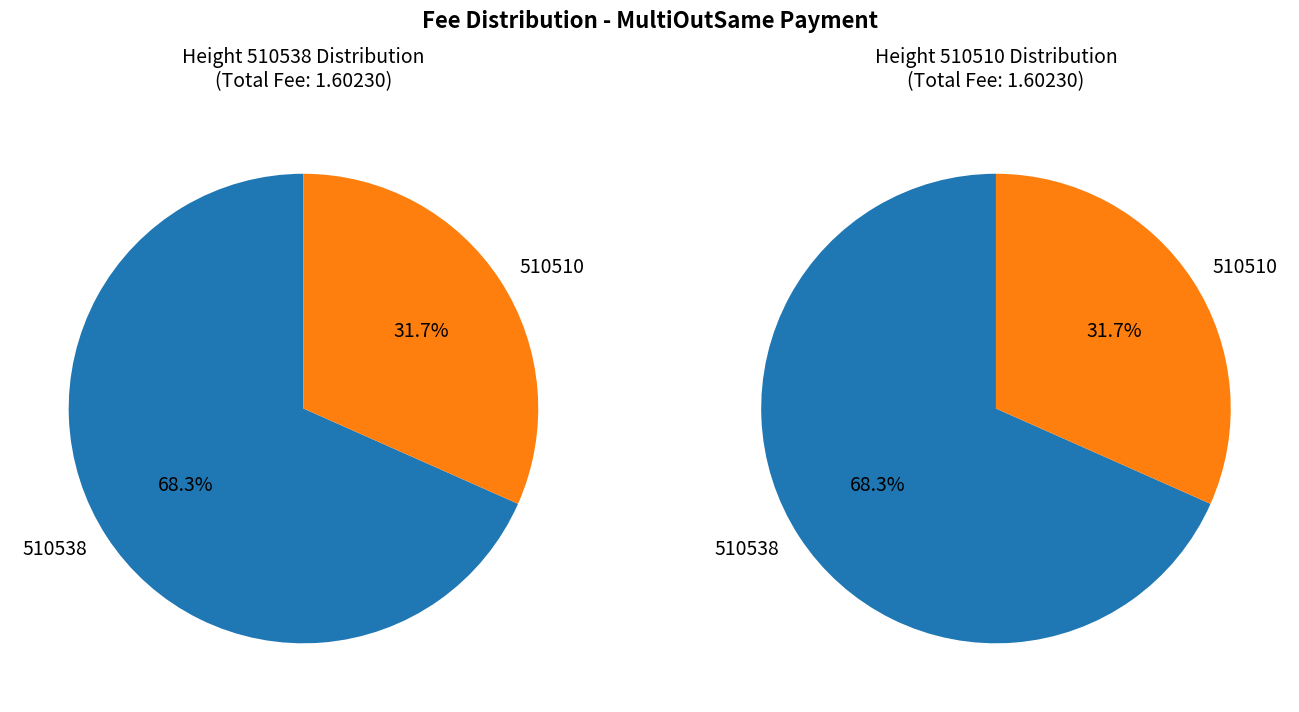

What is the change in value from 510538 to 510510?

-0.6